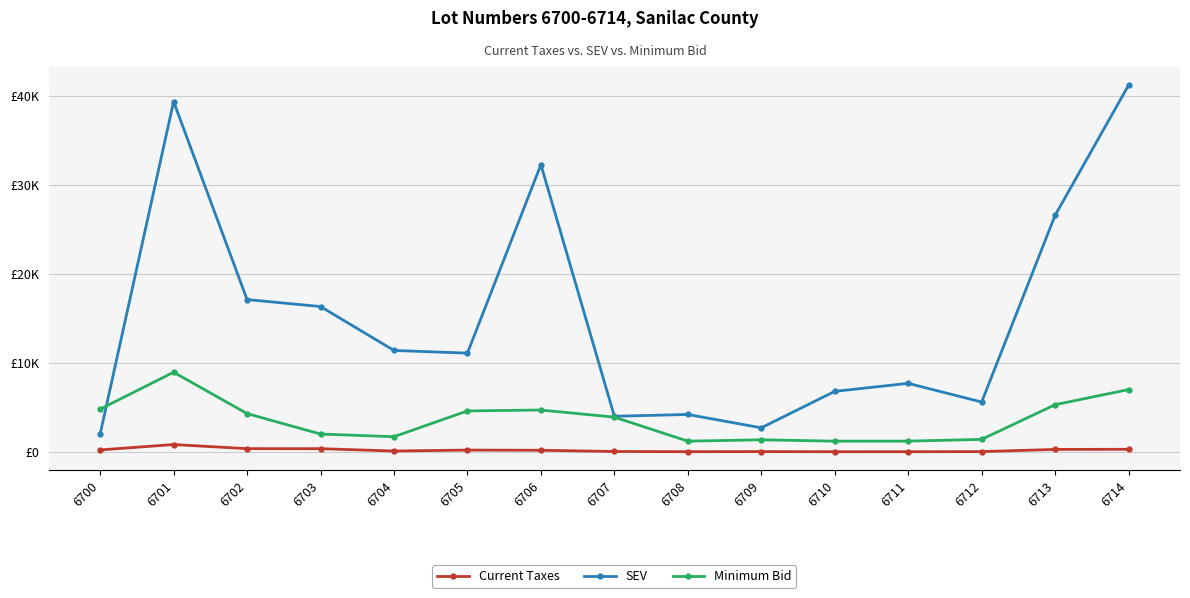

Rank the series by their maximum value, from lowest to highest.

Current Taxes, Minimum Bid, SEV